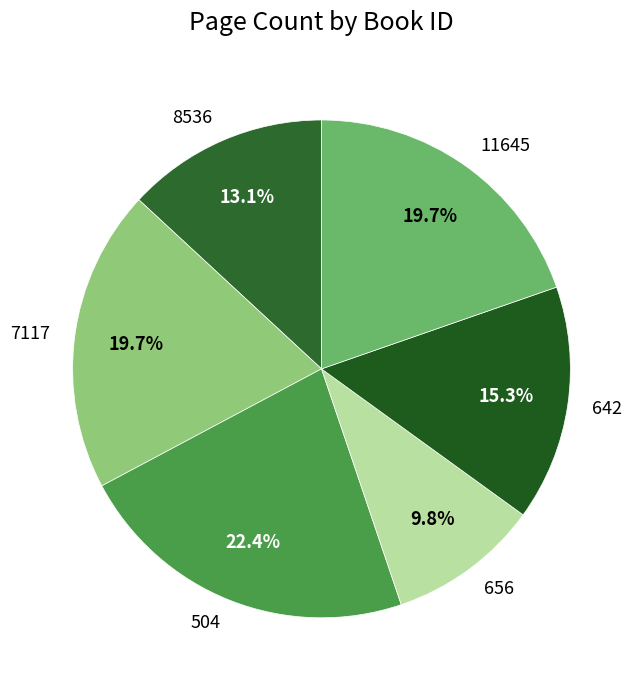

Do 8536 and 504 together represent more than half of the pie?

No